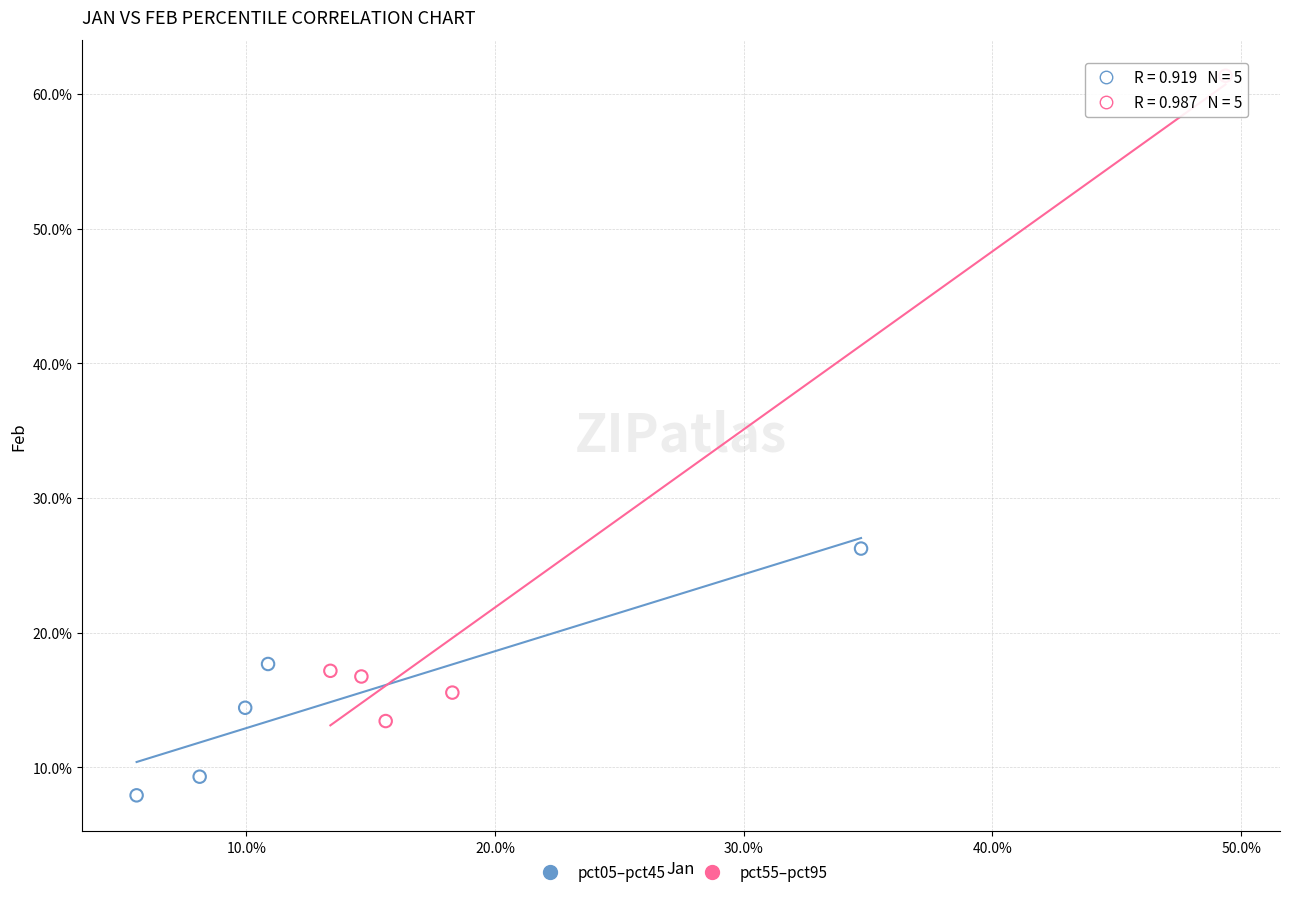

Which series contains the lowest Y value?

pct05–pct45